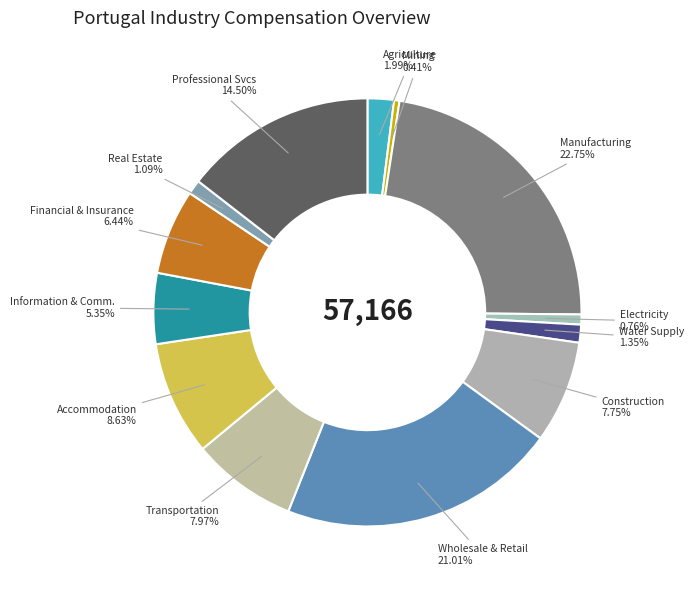

Count the number of slices in the pie.

13